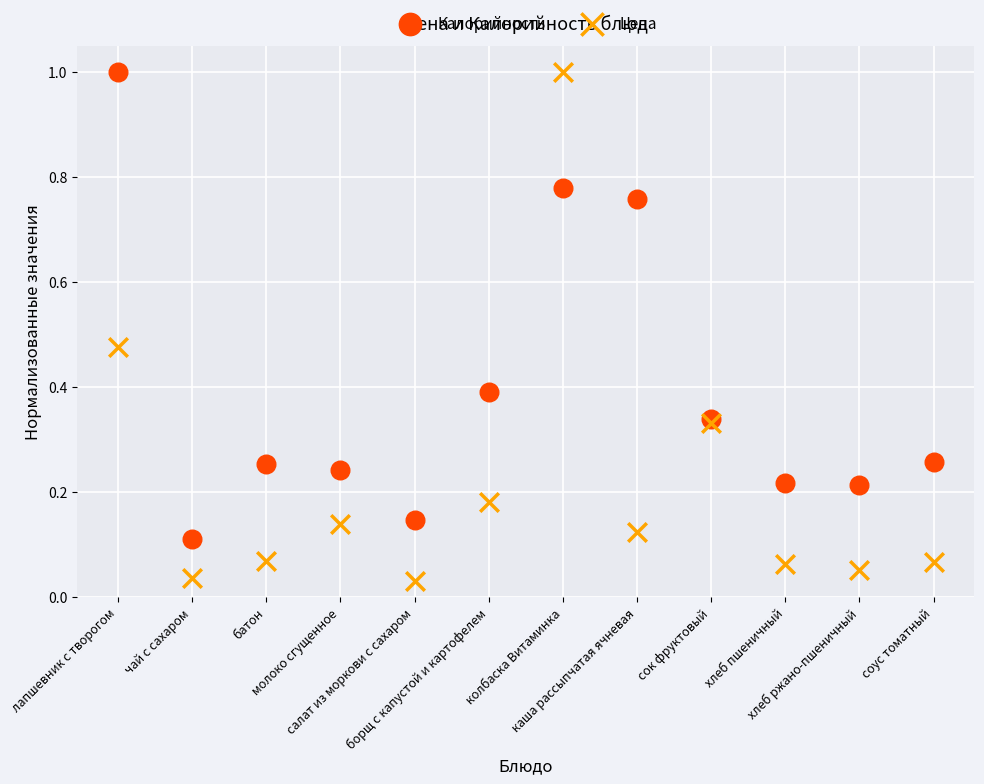

What are all the series names shown in the legend?

Калорийность, Цена